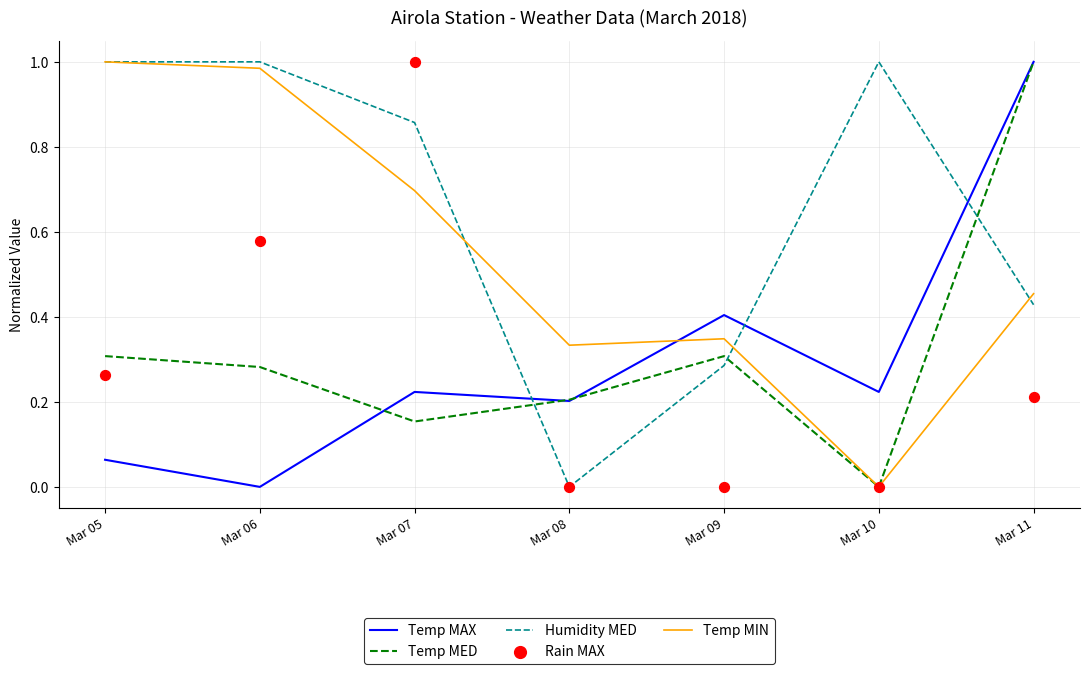

Which series has the largest total across all categories?

Humidity MED